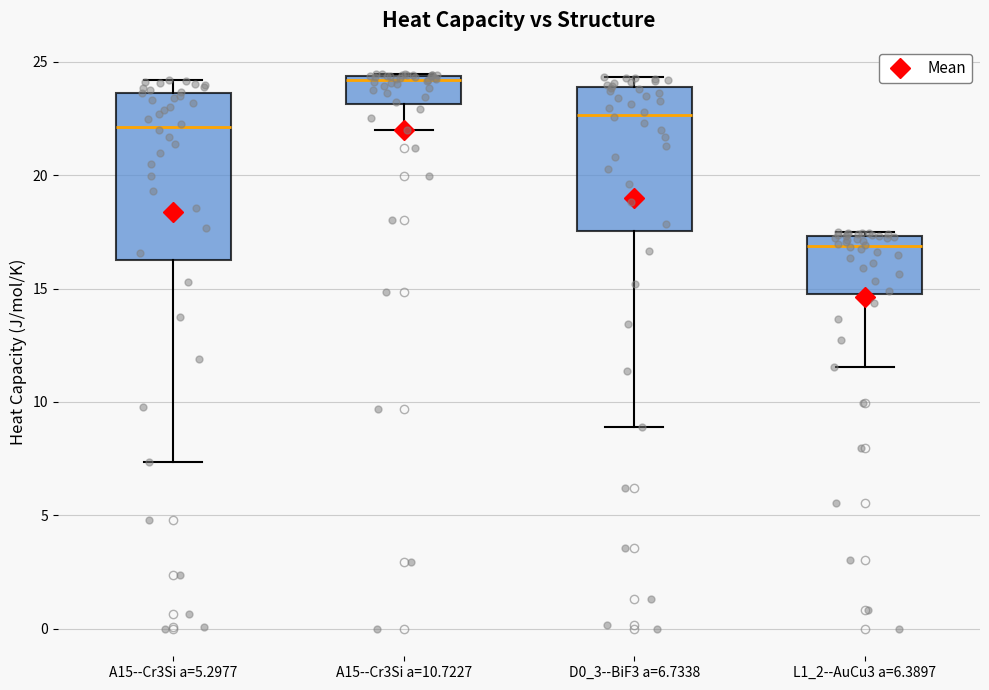

Reading left to right, transcribe this box plot: for each box, give where its median line is, the range the box spans, and where its two whiskers end, as read against the y-axis. The values are not printed on the chart, so give them approximately, as read against the axis.

A15--Cr3Si a=5.2977: median 22.0, box 16.5 to 23.5, whiskers 7.5 to 24.0
A15--Cr3Si a=10.7227: median 24.0, box 23.0 to 24.5, whiskers 22.0 to 24.5
D0_3--BiF3 a=6.7338: median 22.5, box 17.5 to 24.0, whiskers 9.0 to 24.5
L1_2--AuCu3 a=6.3897: median 17.0, box 14.5 to 17.5, whiskers 11.5 to 17.5 (just above the box's upper edge)